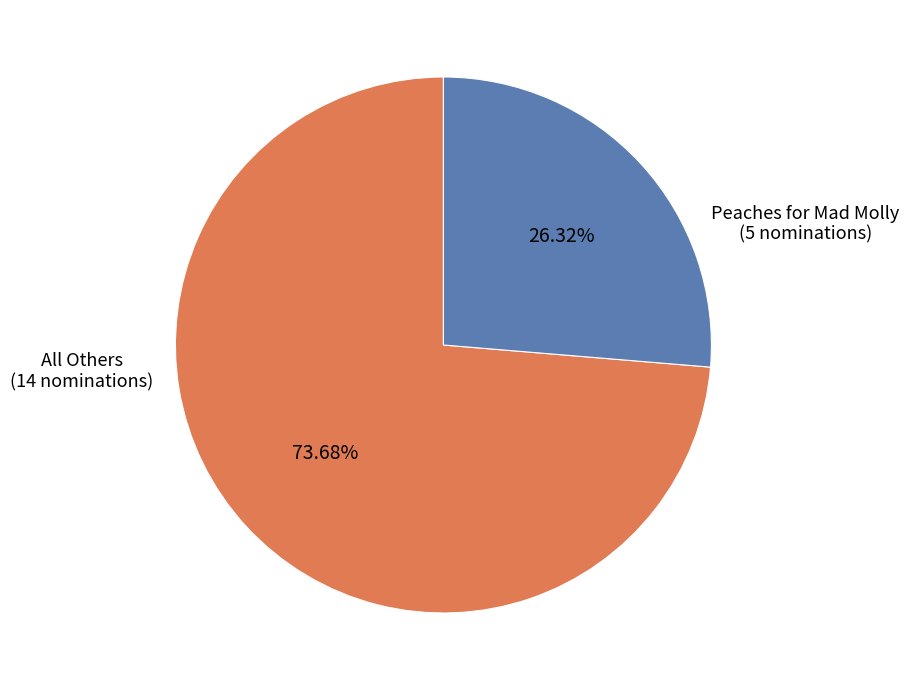

Does any single category account for the majority?

Yes